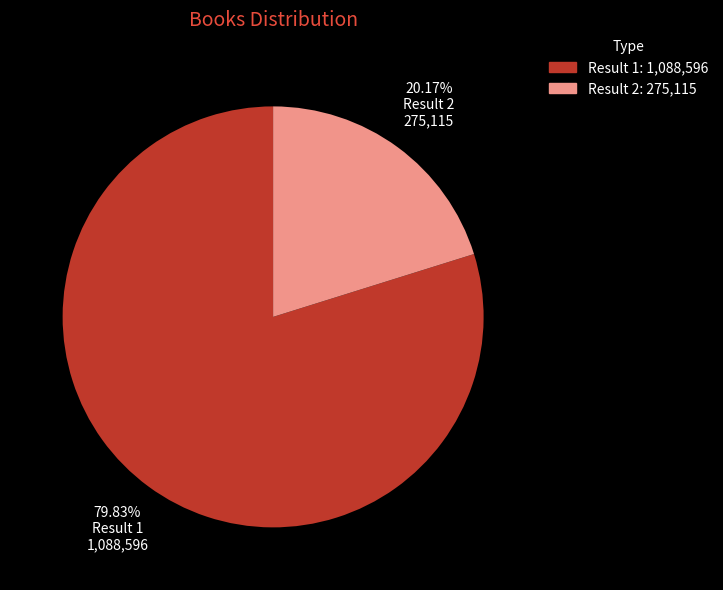

Is there a majority slice in this chart?

Yes